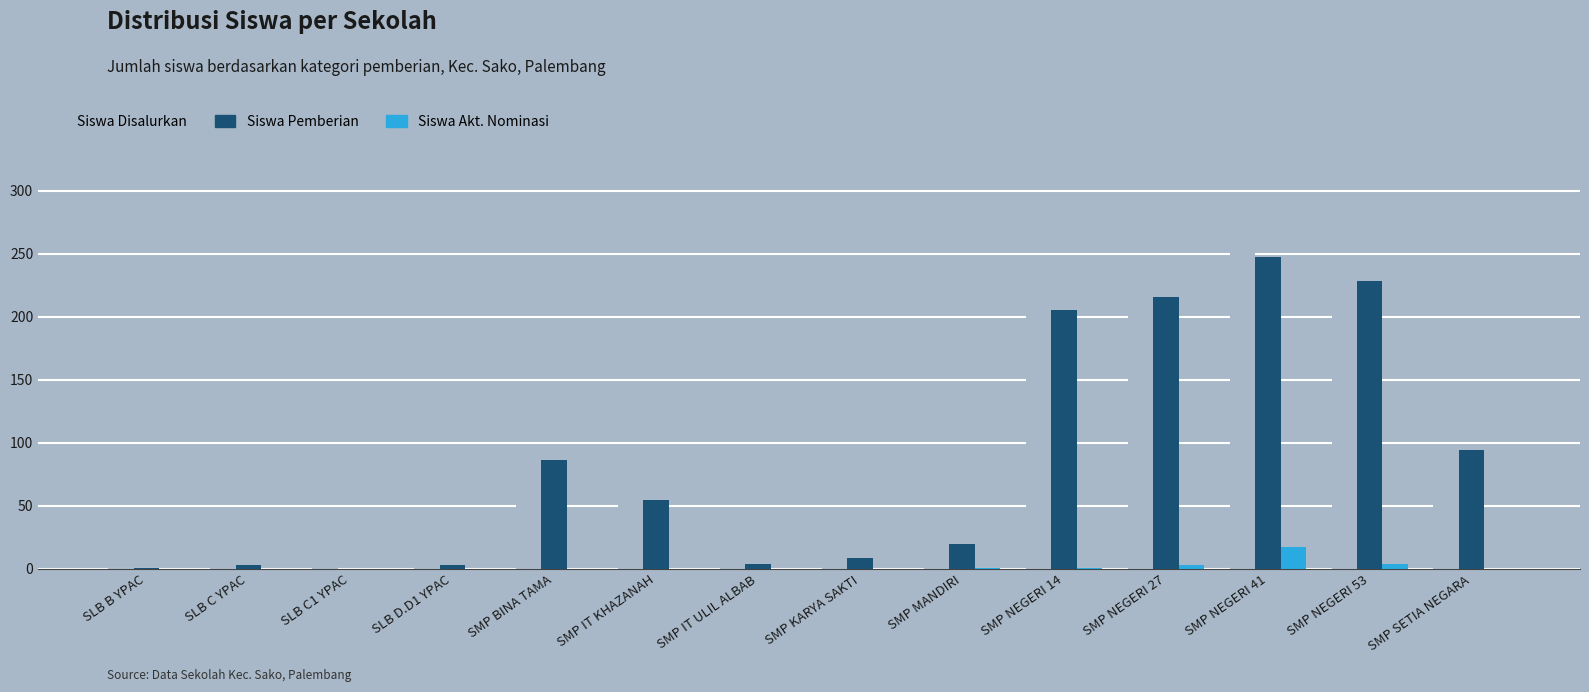

Which series changed the most between SMP MANDIRI and SMP NEGERI 27?

Siswa Disalurkan